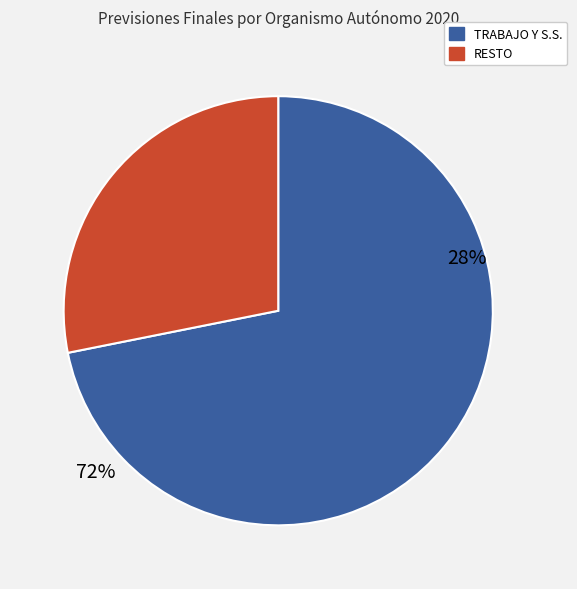

Is INDUSTRIA the majority of the pie?

No